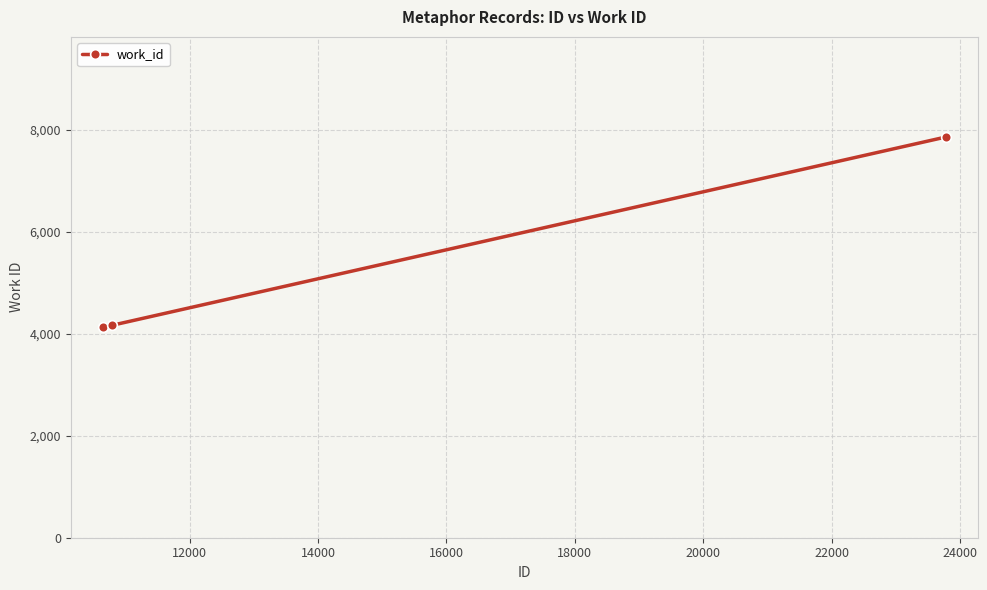

What is the average value?

5391